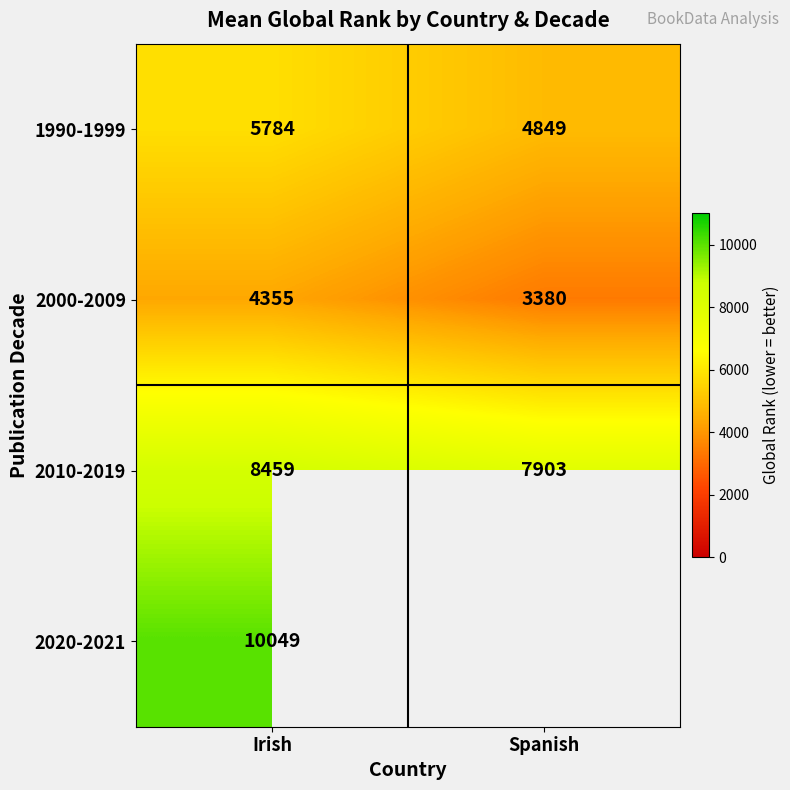

Is the value of 1990-1999 at Irish greater than the value of 2020-2021 at Irish?

No